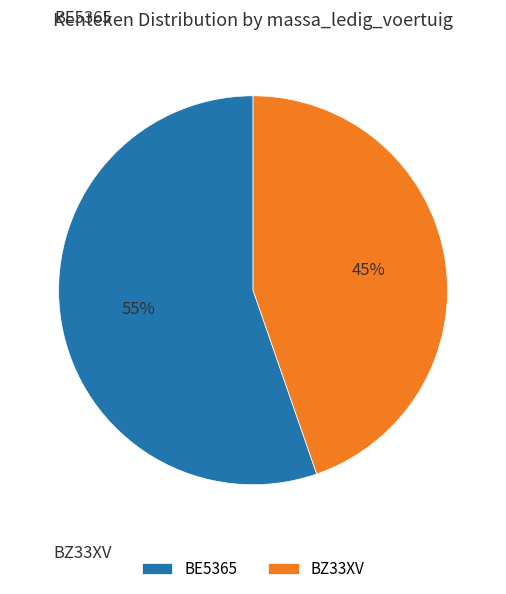

What is the ratio of the value at BZ33XV to the value at BE5365?

0.8